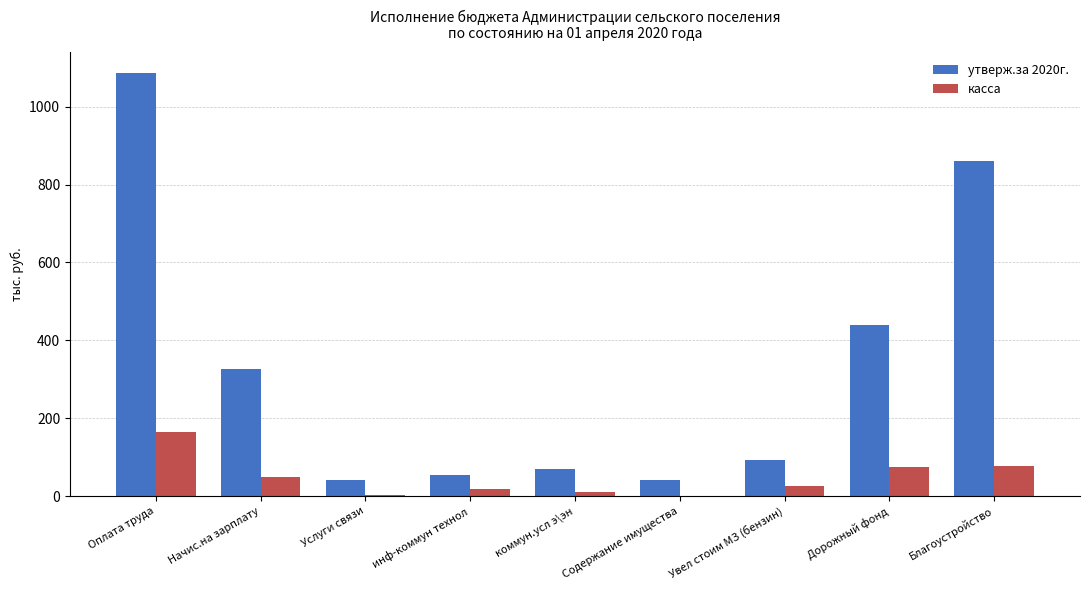

How many groups of bars are there?

9